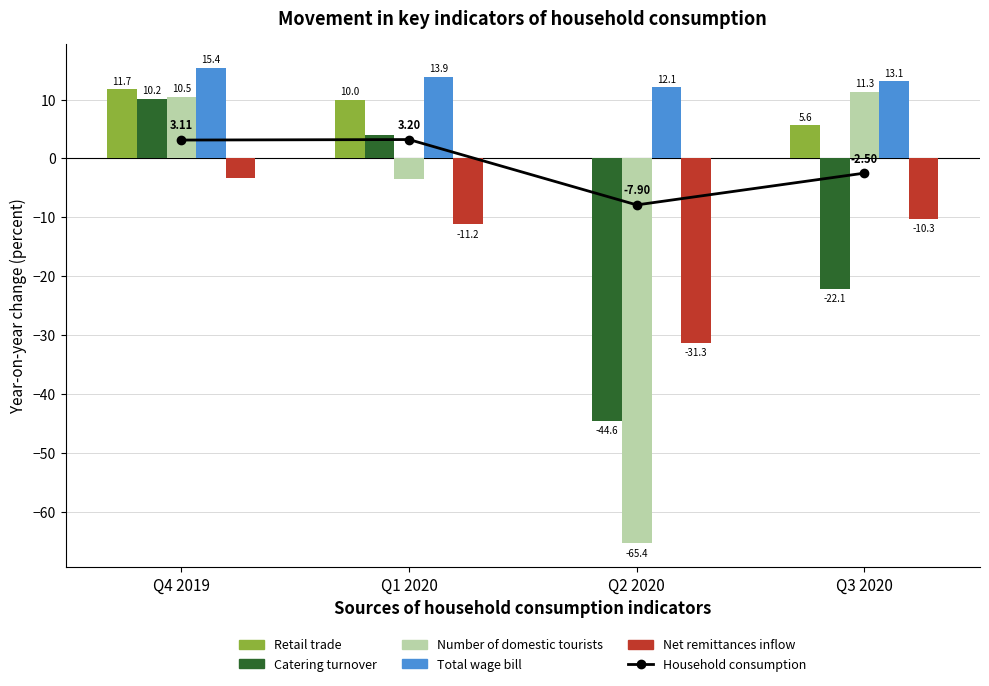

List the labels in order of Household consumption value, smallest first.

Q2 2020, Q3 2020, Q4 2019, Q1 2020